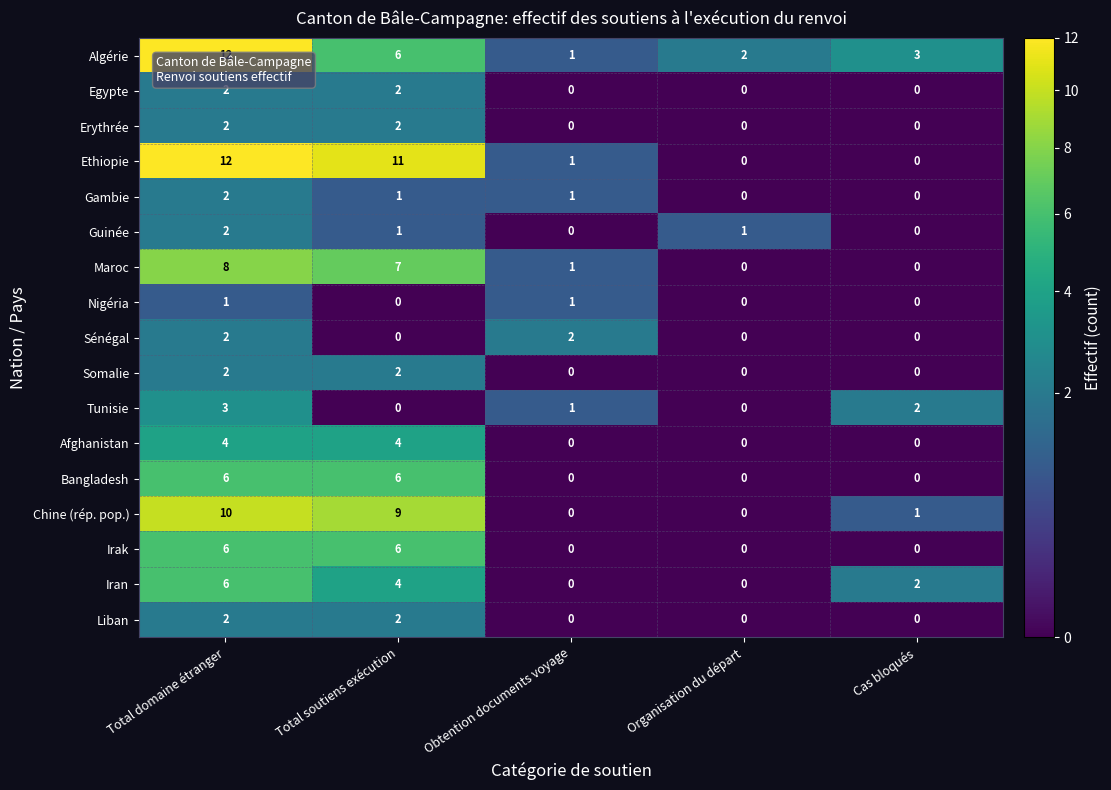

Which series has the largest range (max minus min)?

Ethiopie